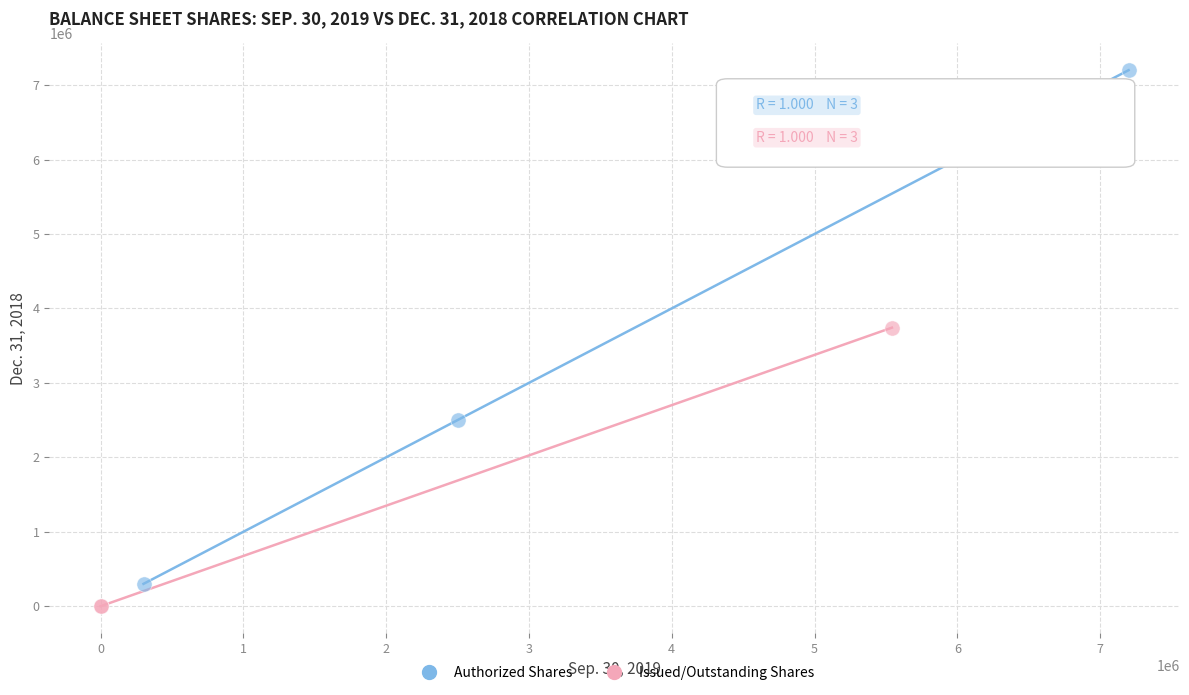

Which series reaches the maximum Y coordinate?

Authorized Shares